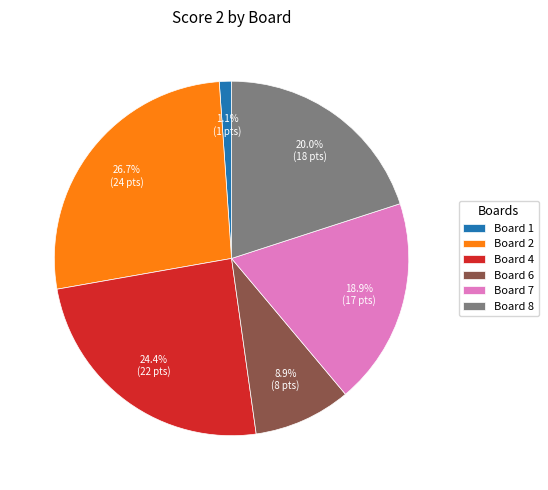

Combined, do Board 4 and Board 1 account for over 50%?

No